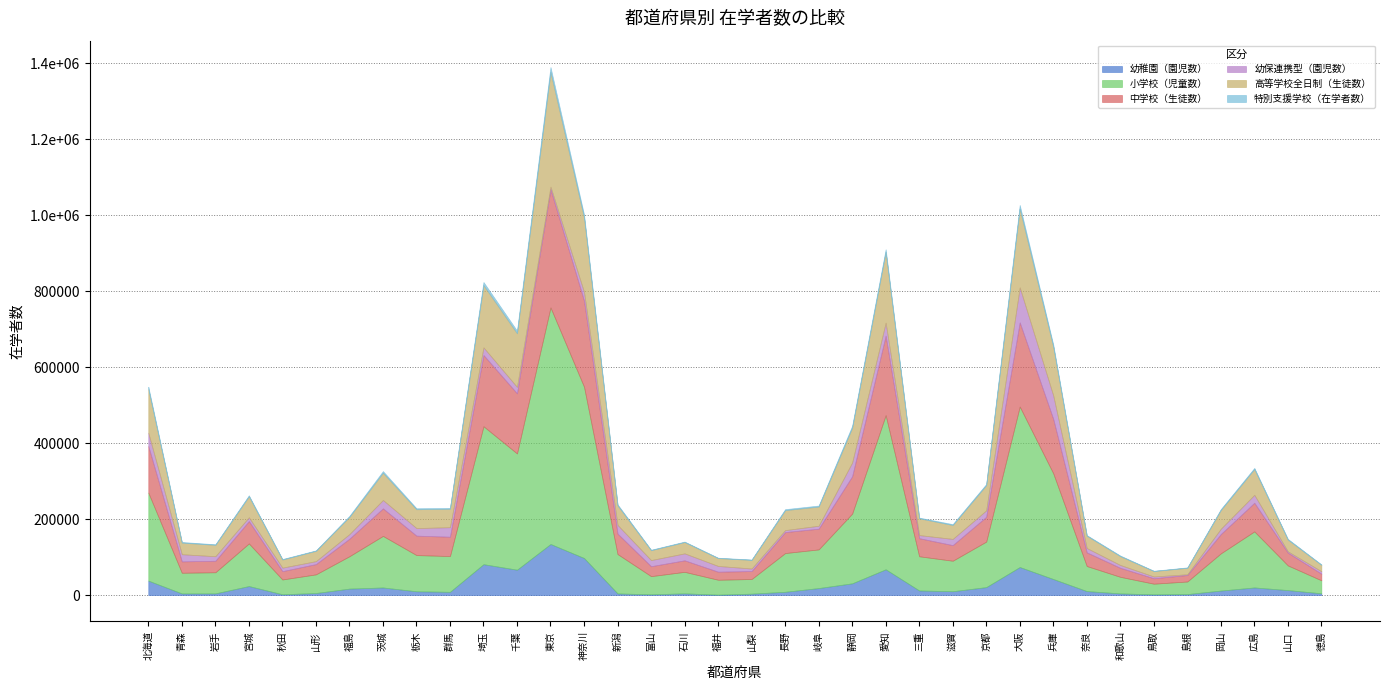

What is the value of the 高等学校全日制（生徒数） point at the 1st from the left?

115335